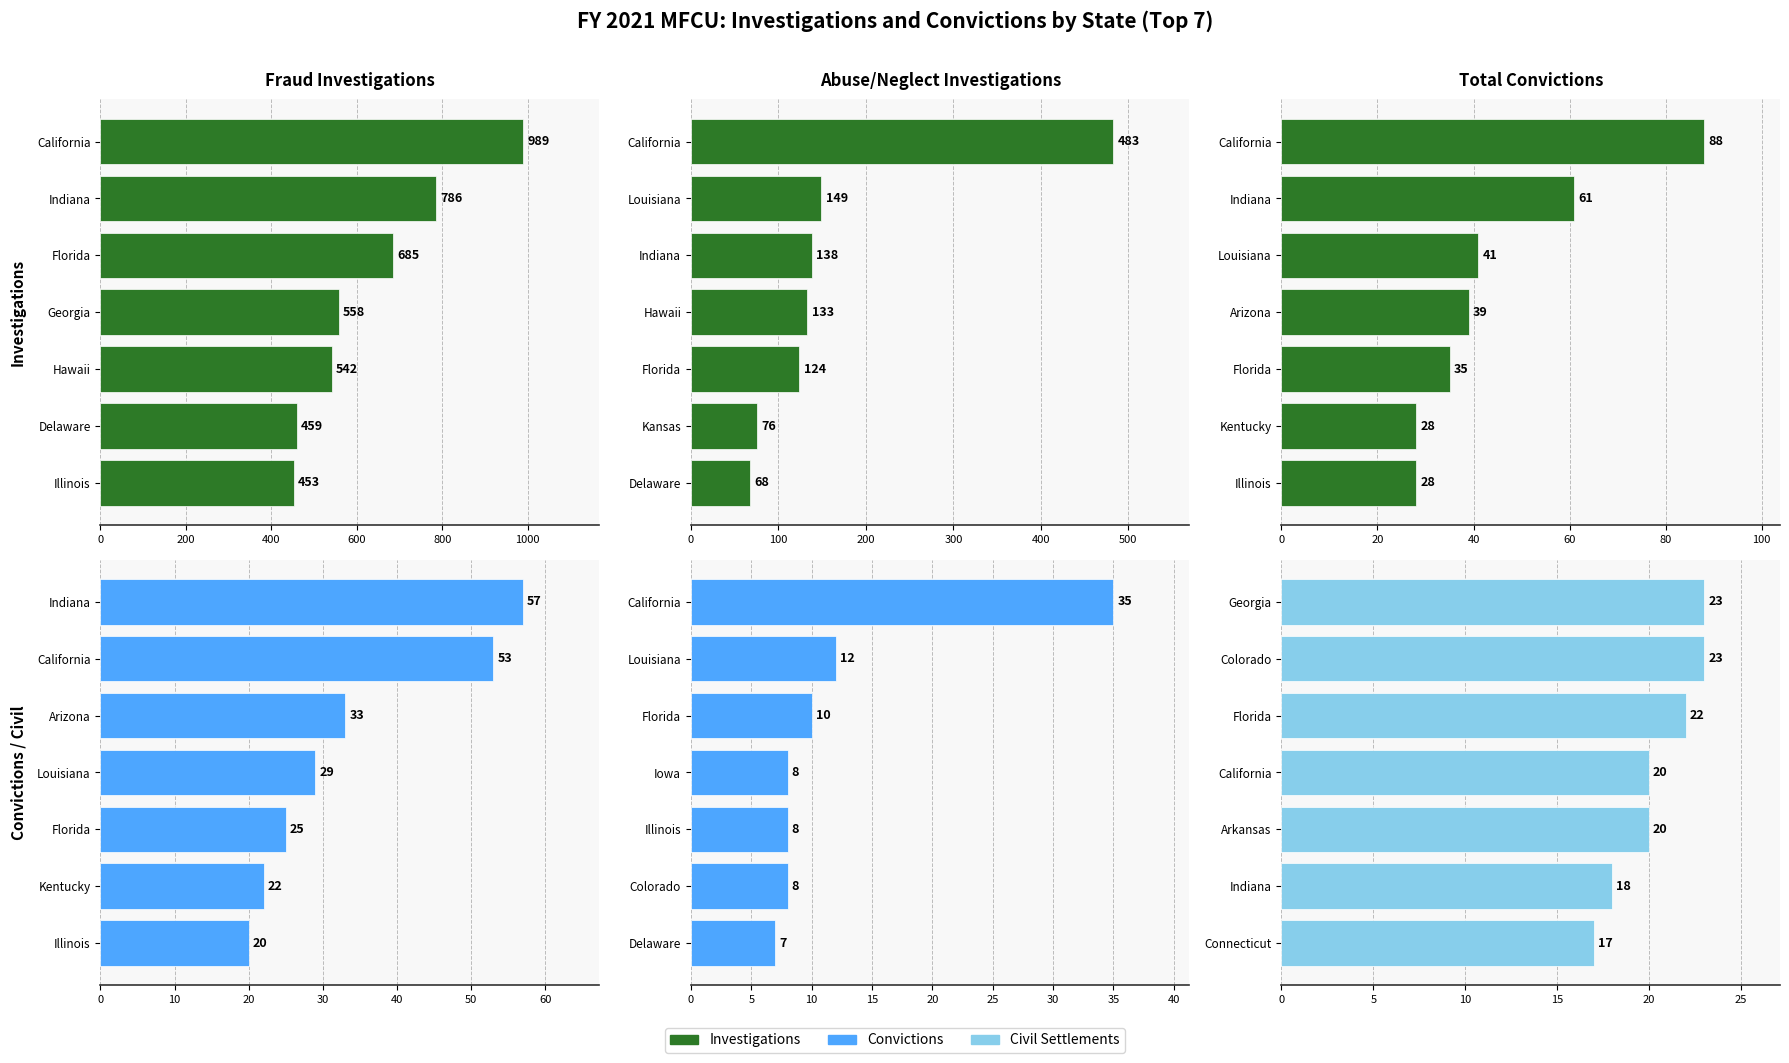

The value of Fraud Investigations at Georgia is 558. True or false?

True